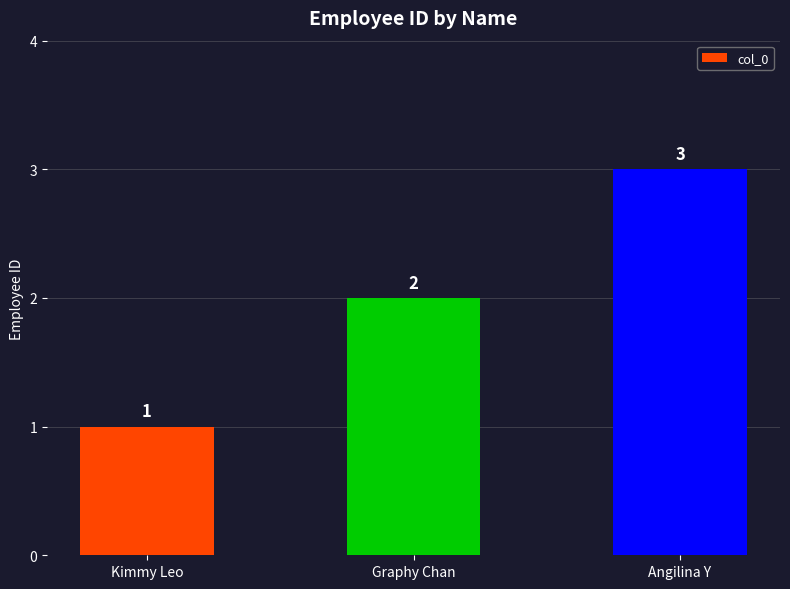

Reading left to right, extract all data points from this chart.

1	2	3